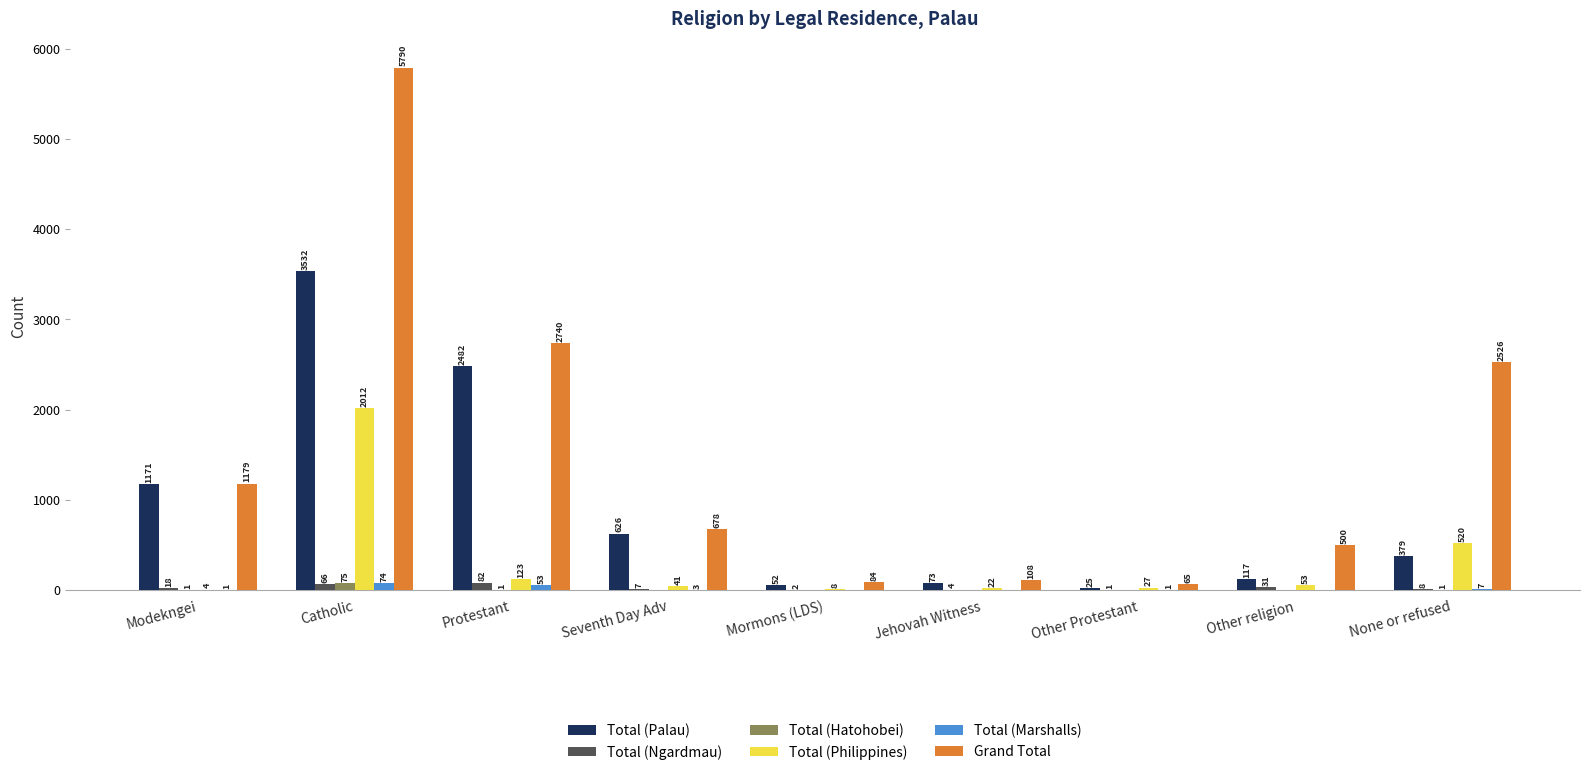

What are all the series names shown in the legend?

Total (Palau), Total (Ngardmau), Total (Hatohobei), Total (Philippines), Total (Marshalls), Grand Total